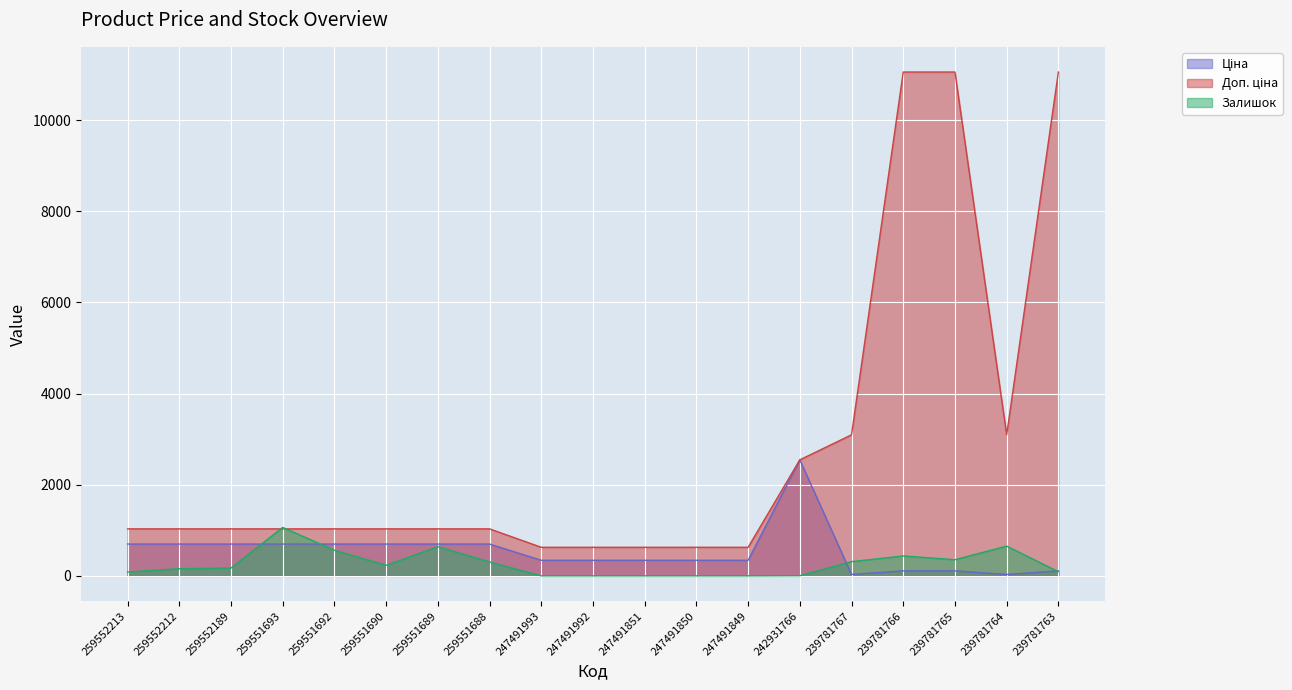

What is the difference between the maximum and second lowest values in the Ціна series?

2514.8